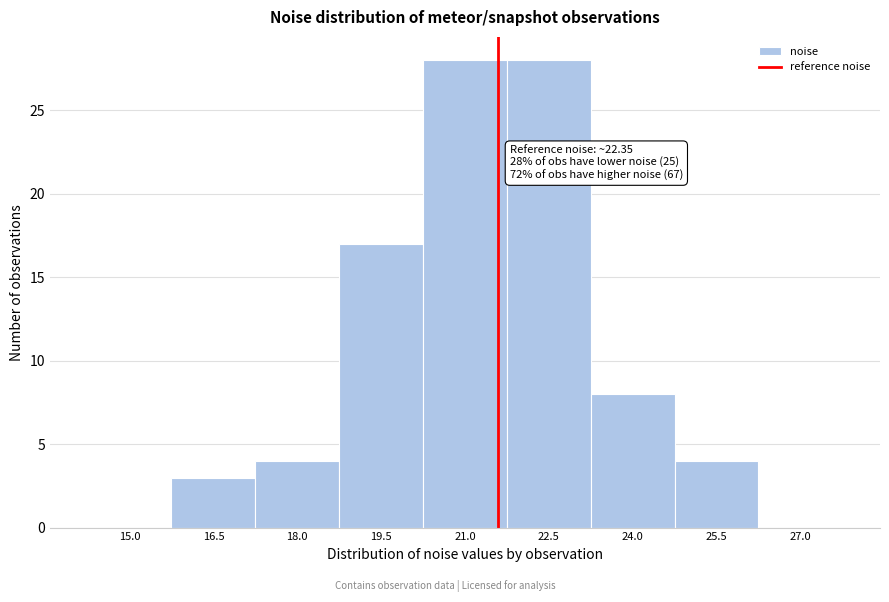

Reading left to right, extract all data points from this chart.

15.0=0	16.5=3	18.0=4	19.5=17	21.0=28	22.5=28	24.0=8	25.5=4	27.0=0